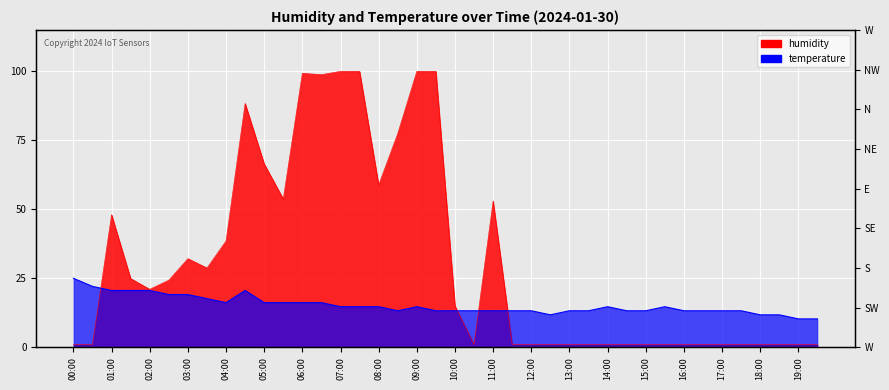

True or false: humidity has more than 1 interior local peaks.

True